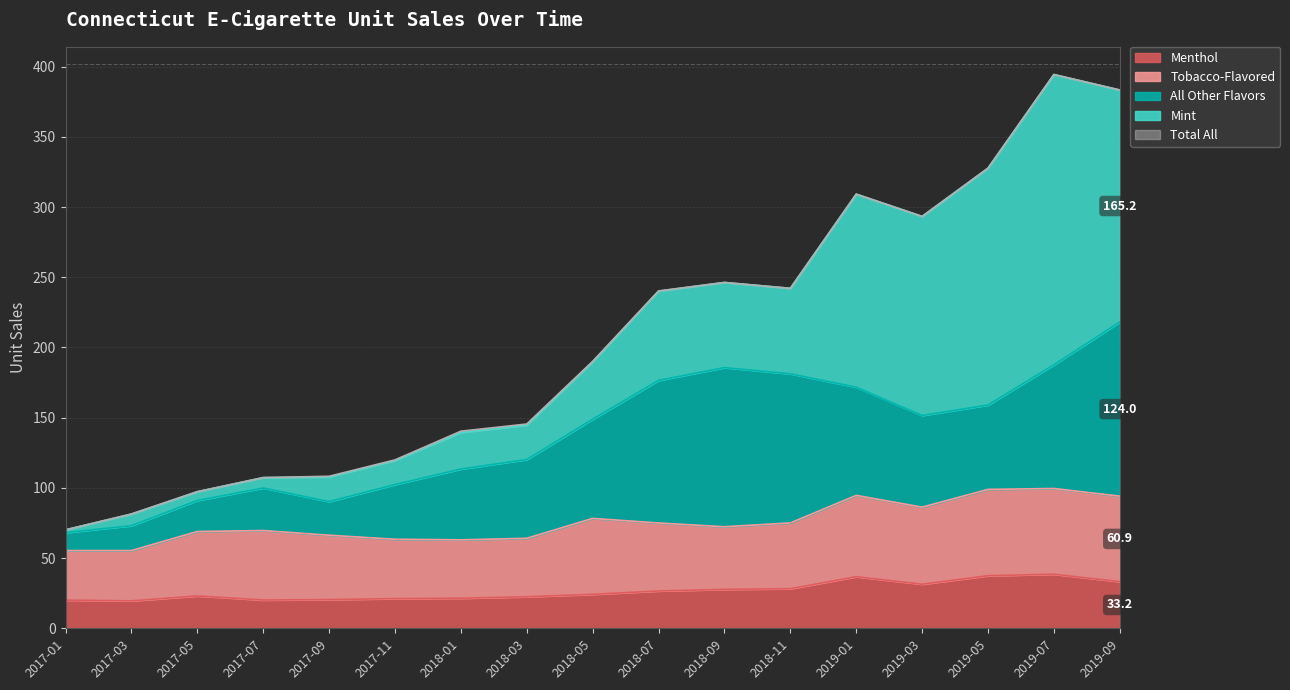

The Total All series shows 168.2 at 2019-07. True or false?

False